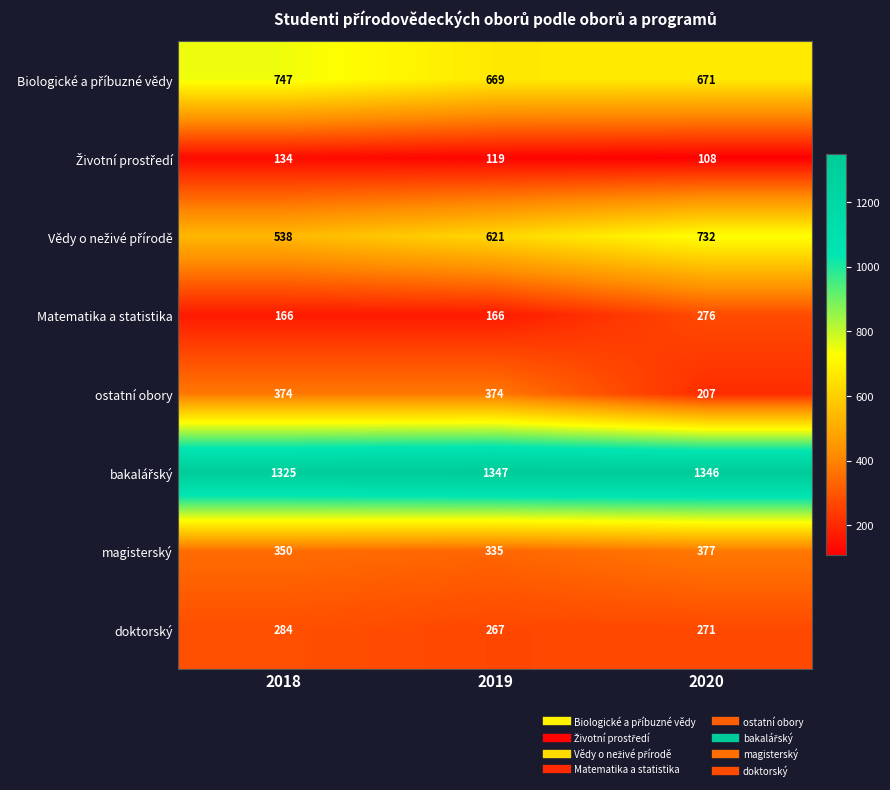

Count the number of categories in the chart.

3